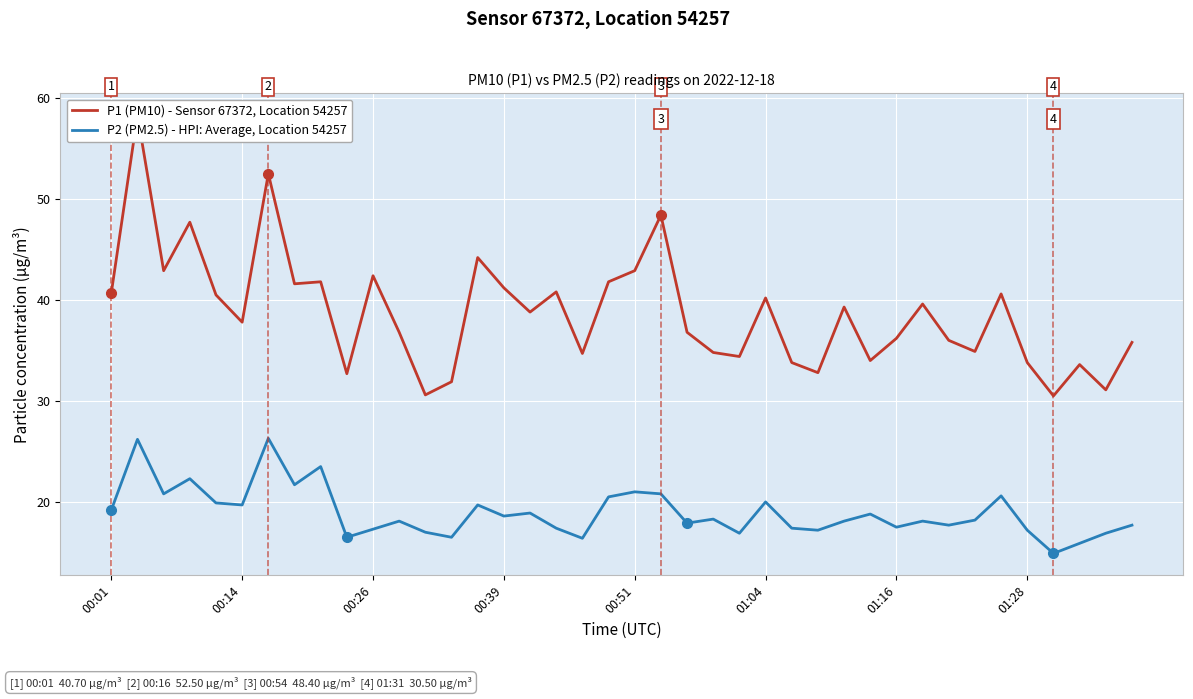

True or false: P1 (PM10) - Sensor 67372, Location 54257 and P2 (PM2.5) - HPI: Average, Location 54257 intersect in this chart.

False